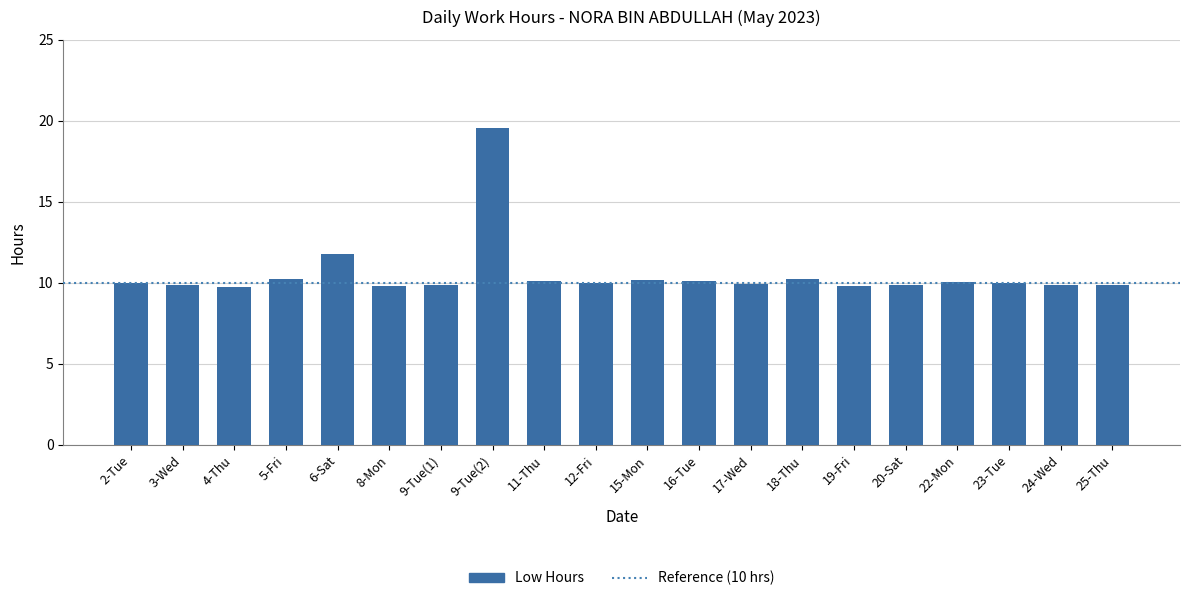

Is it true that the value at 24-Wed is 13.2?

False